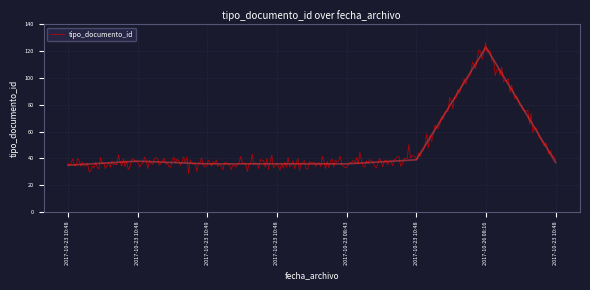

True or false: the data shows 56 at 2017-10-23 10:48.

False